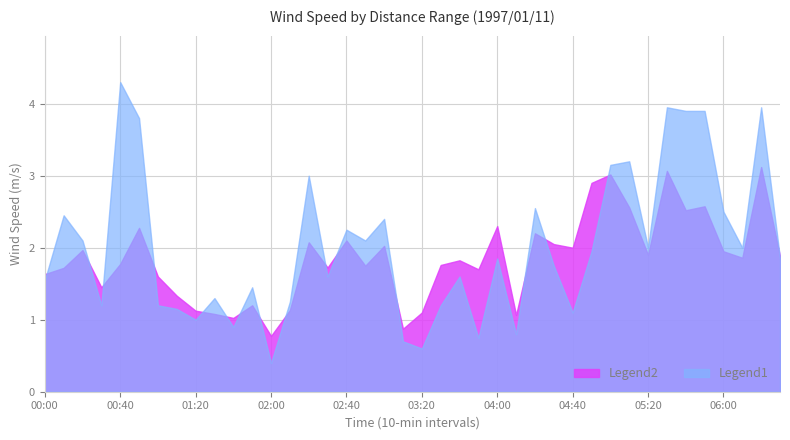

Count the number of data series in this chart.

2